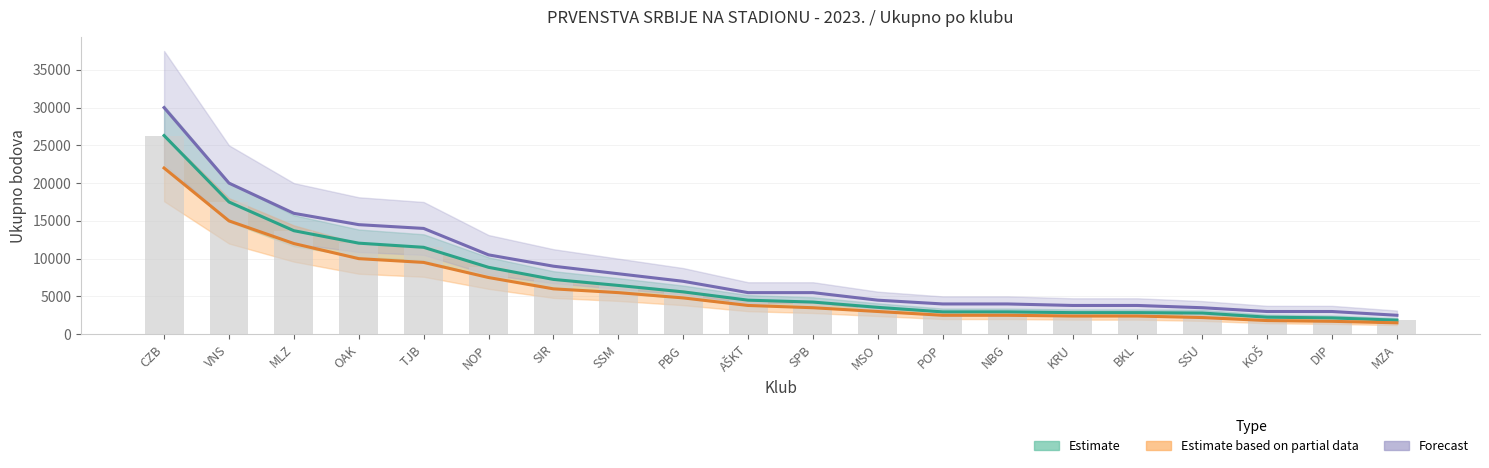

Which has a higher value, SPB or KOŠ?

SPB